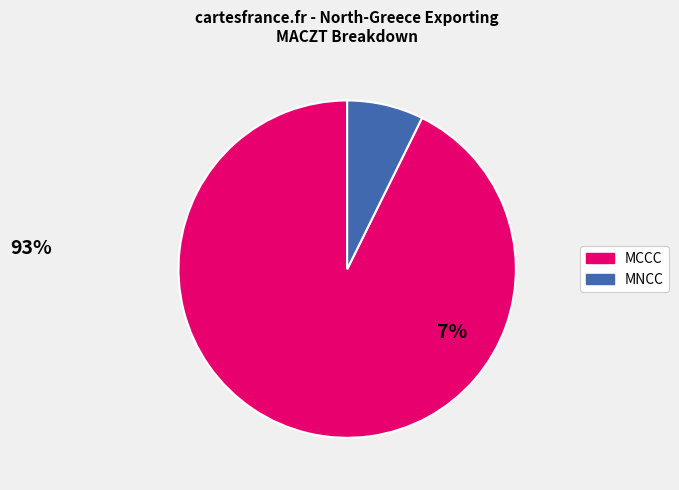

Is there any slice that represents more than half of the pie?

Yes